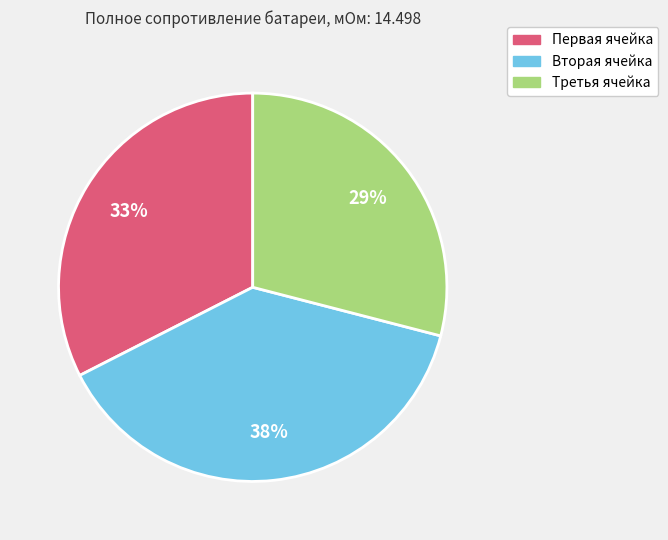

To the nearest percent, what is the average slice percentage?

33%